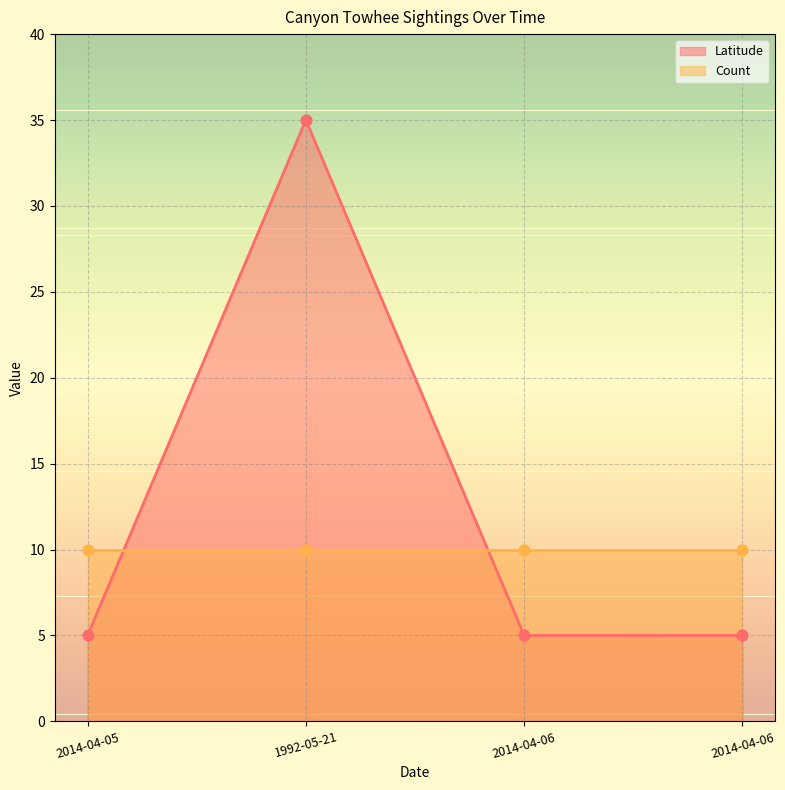

Between 2014-04-06 and 2014-04-06, which is larger?

2014-04-06